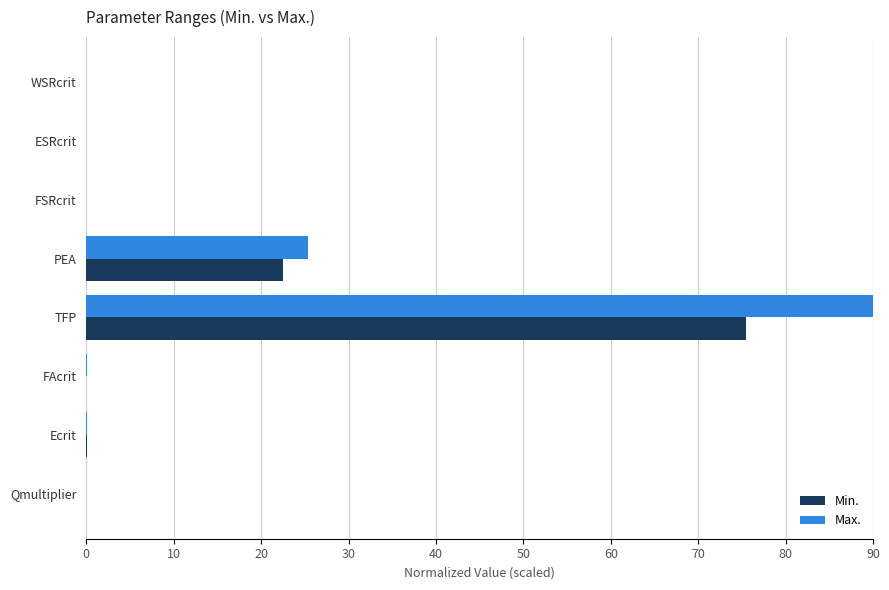

What is the maximum value shown in the chart?

90.0